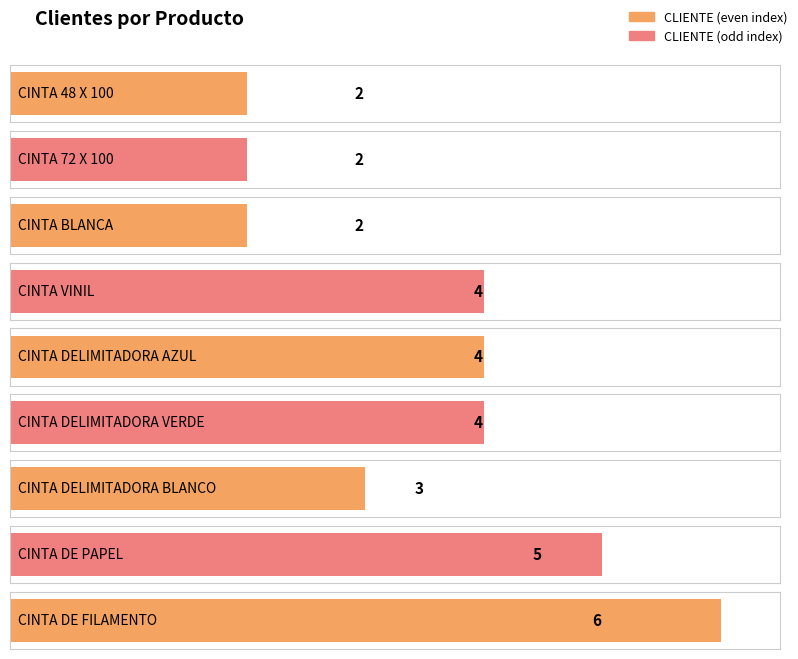

True or false: the data shows 3 at CINTA DE FILAMENTO.

False